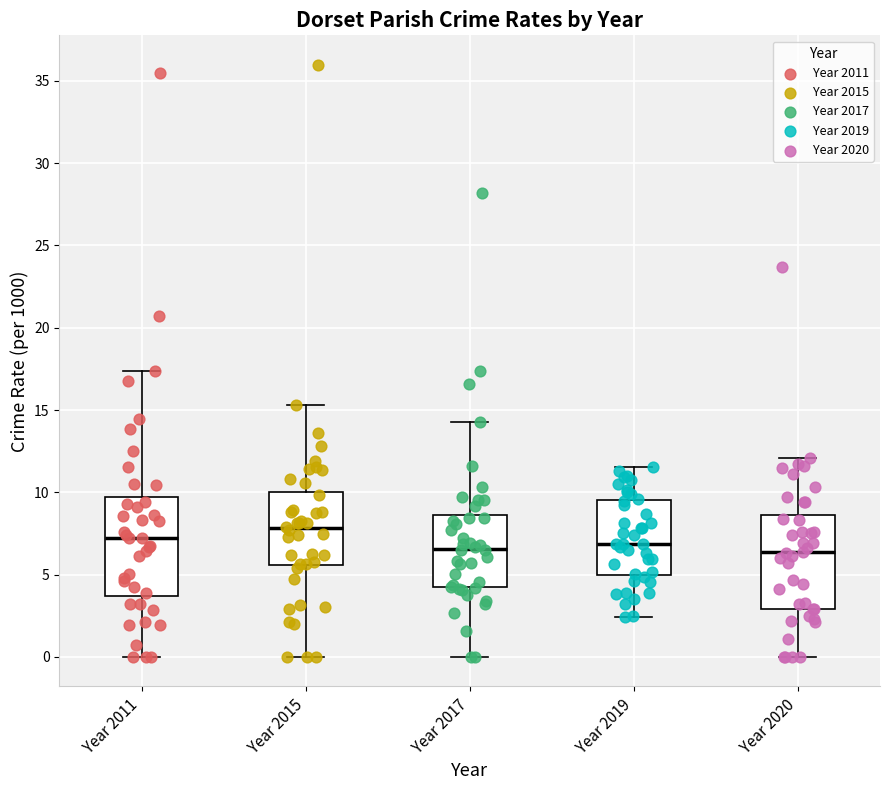

Which box has the highest median line?

Year 2015